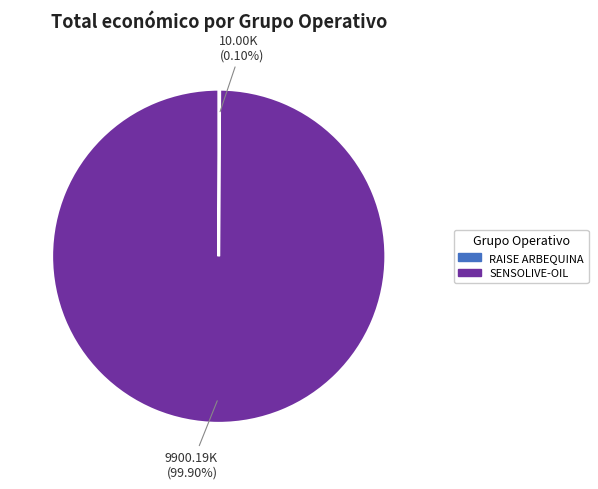

Which slice is the largest?

SENSOLIVE-OIL